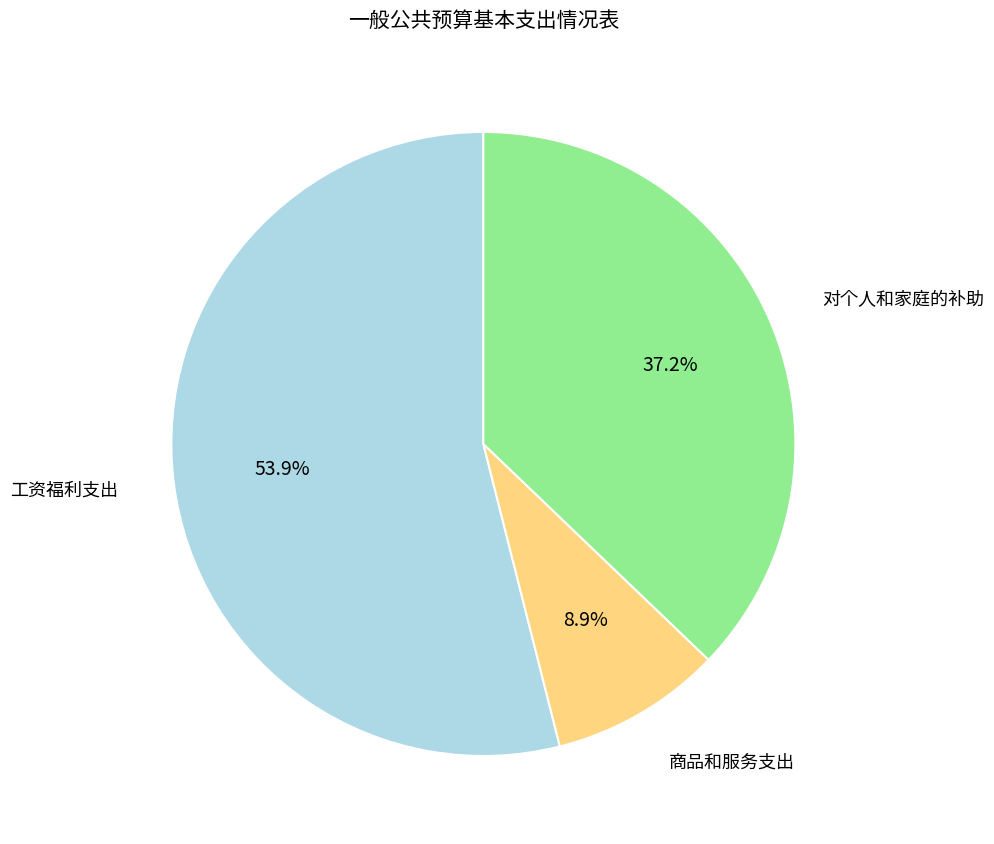

Count the number of slices in the pie.

3